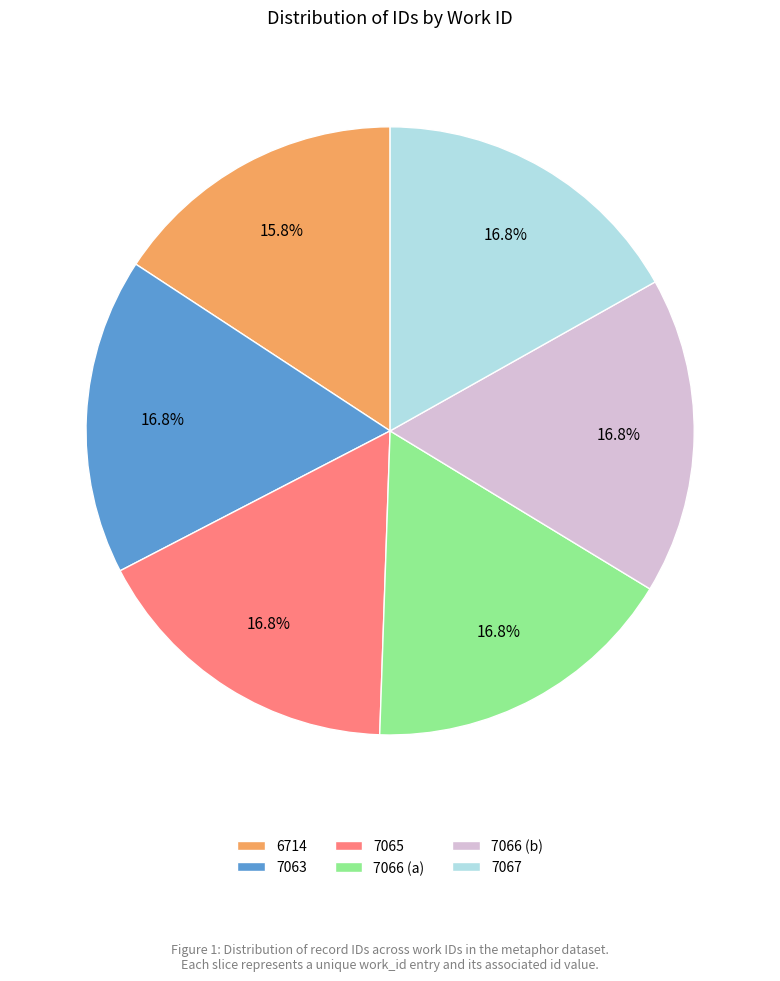

Approximately how many times larger is the value at 7065 compared to 6714?

1.1